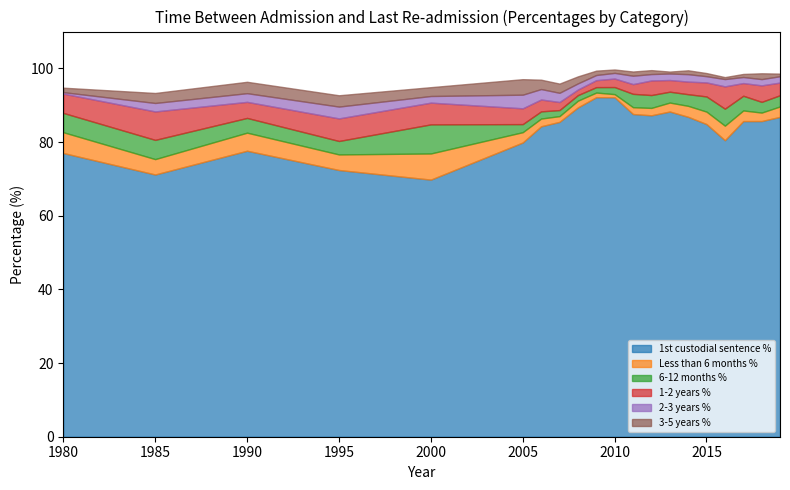

What is the lowest value of the 6-12 months % series?

1.5